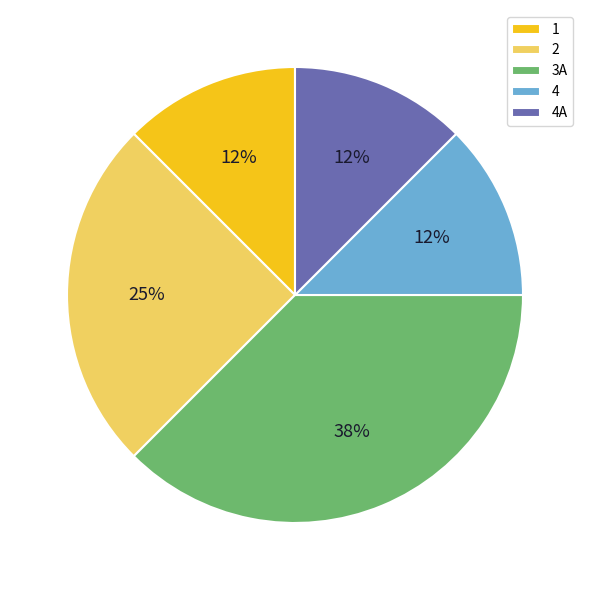

What is the ratio of the value at 4 to the value at 2?

0.5